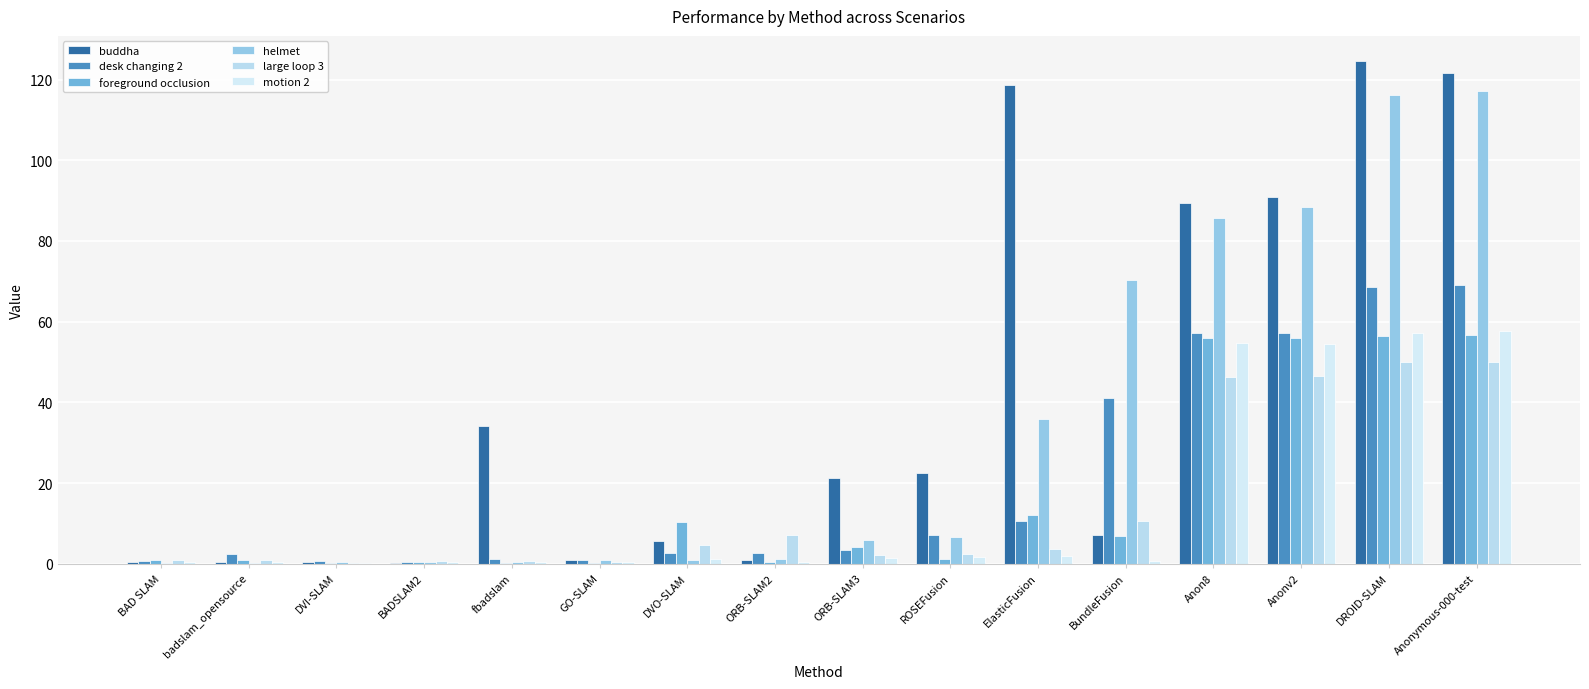

How many data points does each series have?

16